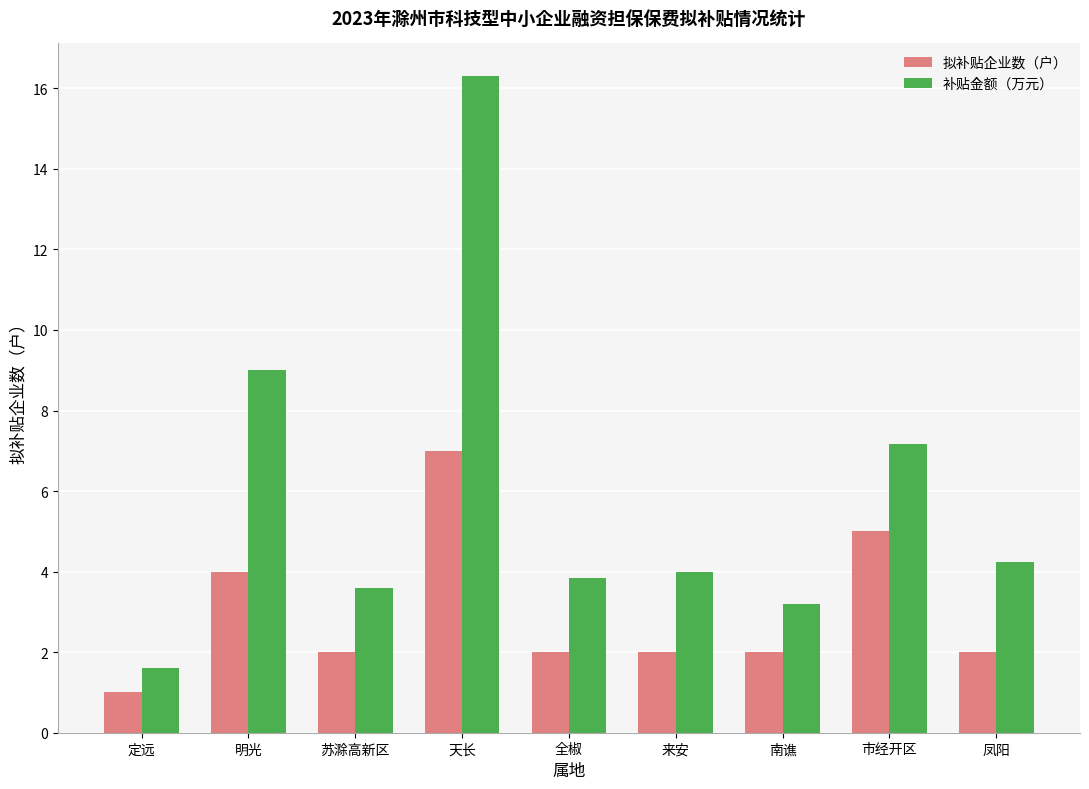

How many series are shown in this chart?

2